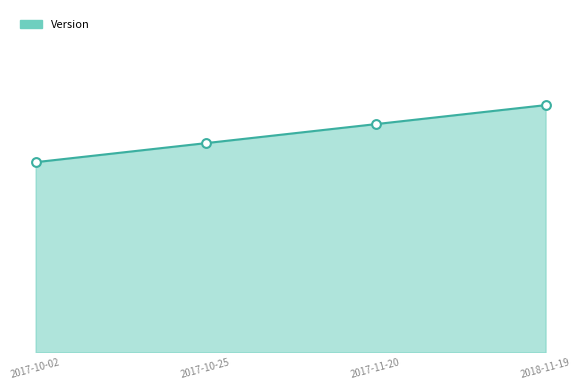

What is the change in value from 2017-10-02 to 2018-11-19?

+0.3